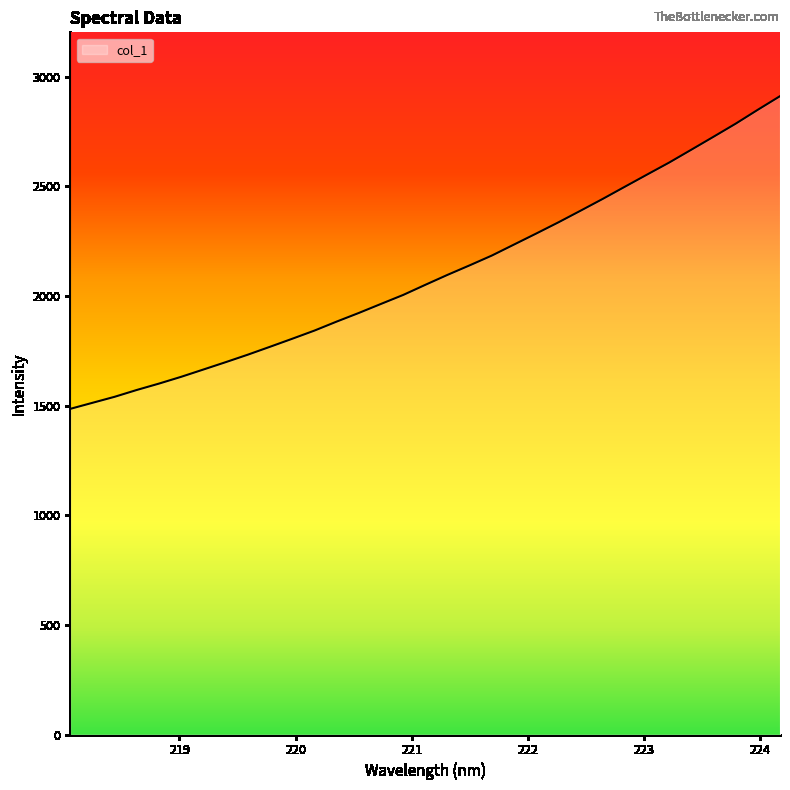

Reading left to right, extract all data points from this chart.

218.0596=1484.8	218.2508=1512.3	218.442=1539.8	218.6332=1571.0	218.8244=1600.0	219.0156=1631.0	219.2067=1664.2	219.3979=1697.6	219.589=1731.8	219.7801=1767.8	219.9712=1804.4	220.1623=1841.6	220.3533=1882.5	220.5444=1922.0	220.7354=1963.2	220.9264=2004.1	221.1174=2050.3	221.3083=2095.7	221.4993=2139.2	221.6902=2183.8	221.8812=2234.0	222.0721=2284.1	222.263=2335.1	222.4538=2388.2	222.6447=2442.0	222.8355=2497.6	223.0264=2552.9	223.2172=2607.8	223.408=2666.4	223.5987=2725.3	223.7895=2785.0	223.9802=2848.4	224.1709=2910.4